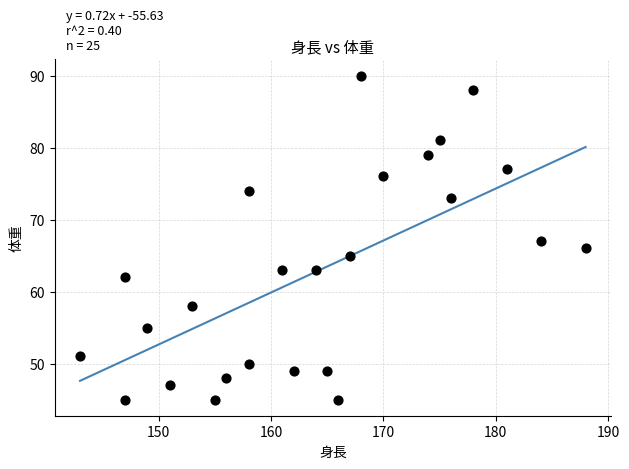

What is the range of Y values (max minus min)?

45